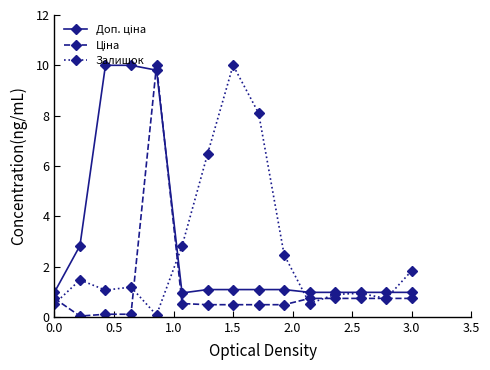

Is this an area chart (filled region under the line)?

No